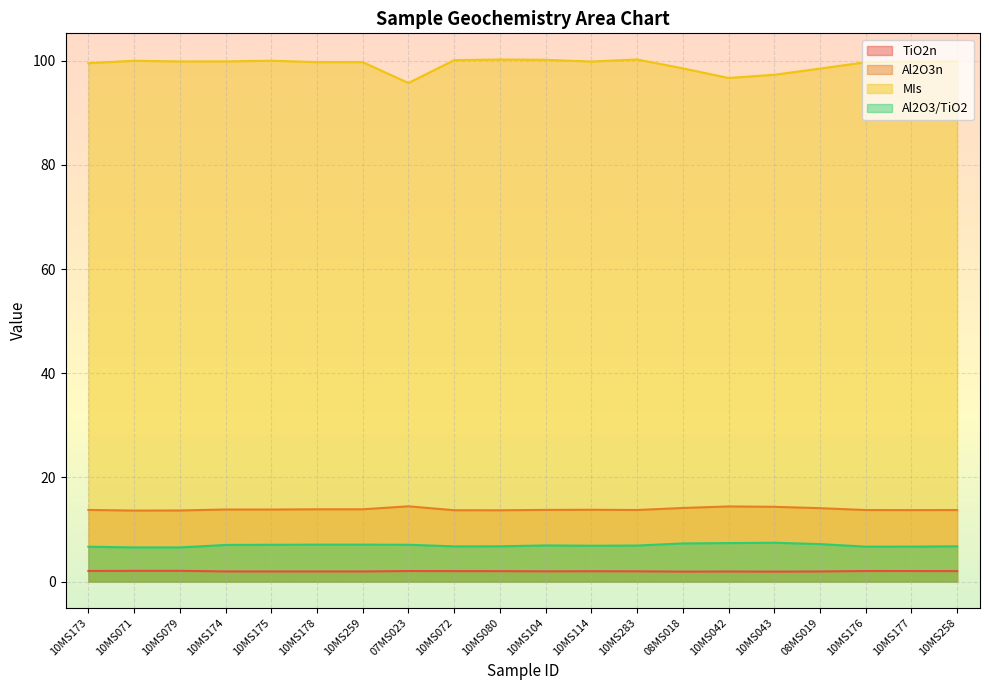

What is the highest value of the Al2O3n series?

14.5